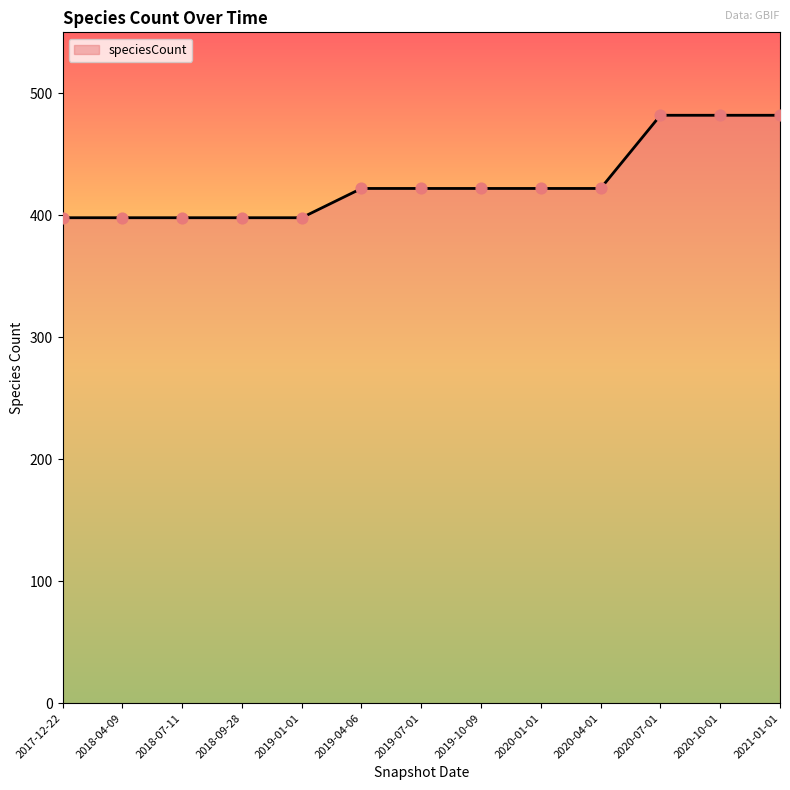

Between 2017-12-22 and 2020-07-01, which is larger?

2020-07-01